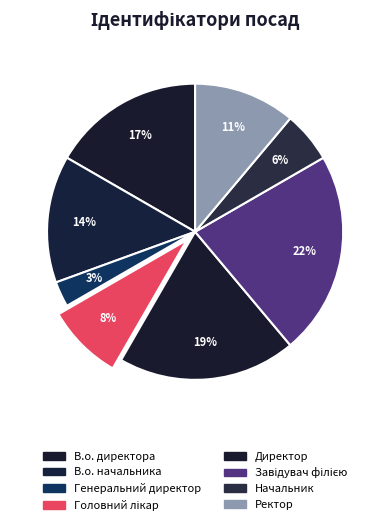

How many segments does this pie chart have?

8